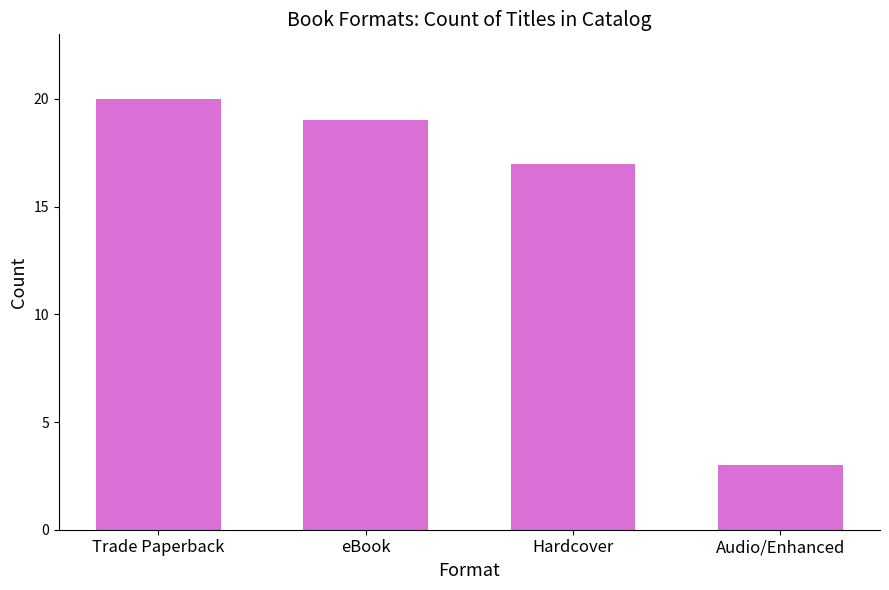

What is the value of the 2nd bar from the left?

19